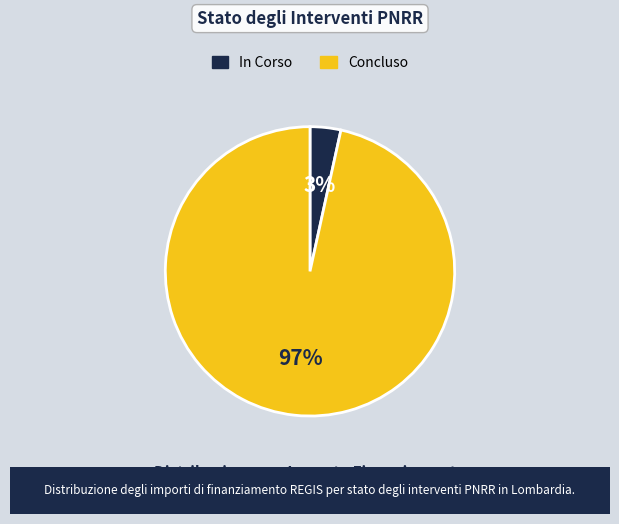

To the nearest percent, what is the combined percentage of In Corso and Concluso?

100%